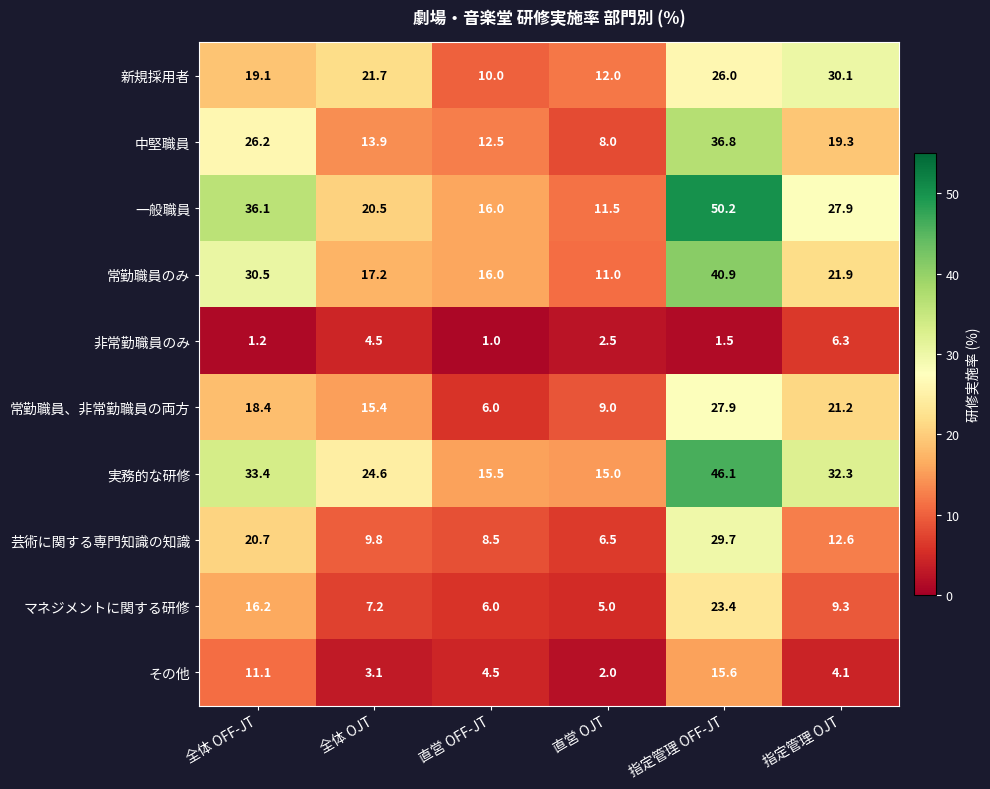

Which series has the largest total across all categories?

実務的な研修